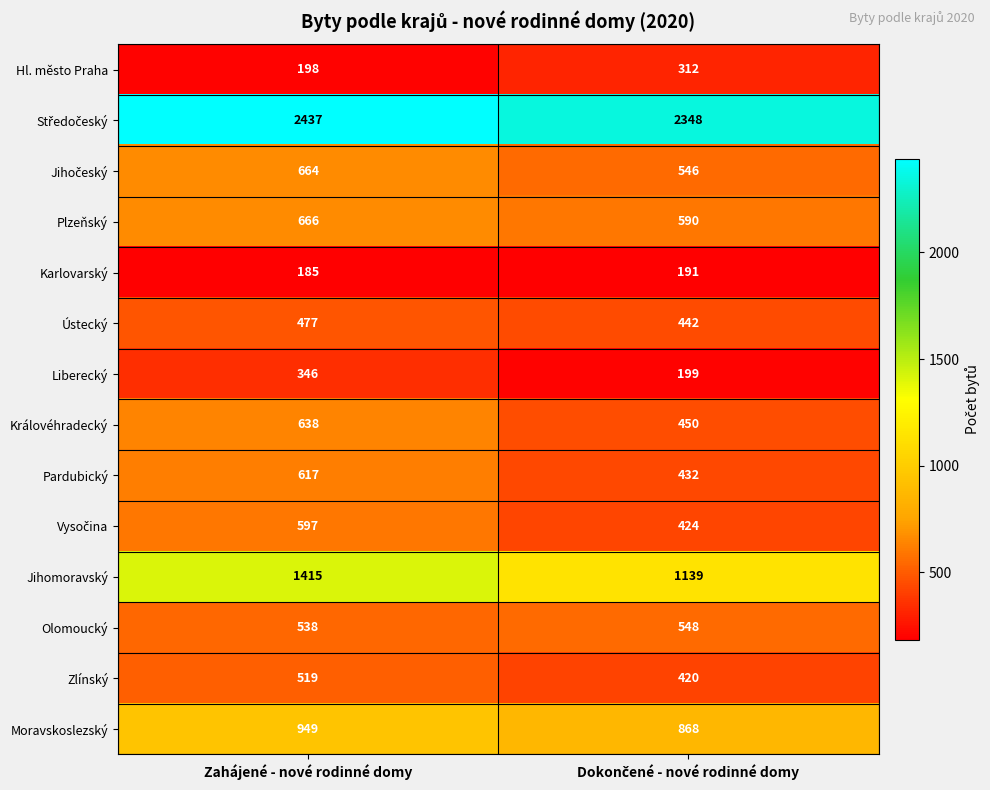

What is the approximate value of Olomoucký at Zahájené - nové rodinné domy, to the nearest 10?

540